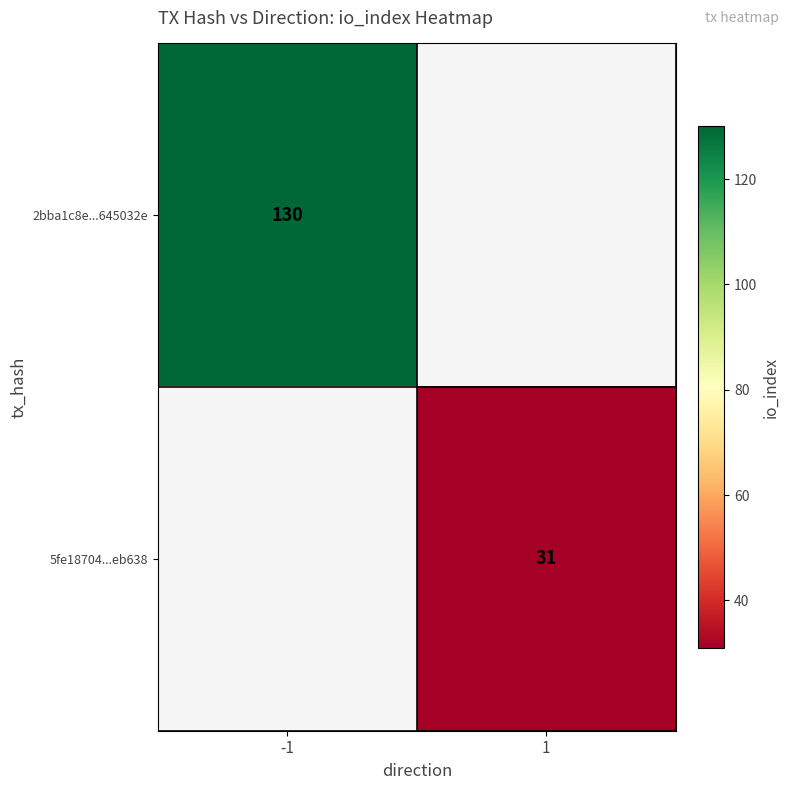

The 5fe18704...eb638 series shows 31 at 1. True or false?

True